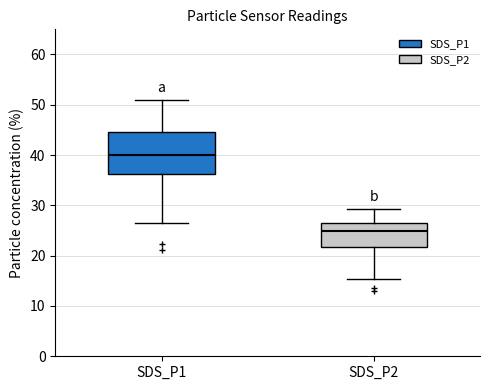

Reading left to right, read every box against the y-axis: the position of its median line, the range the box covers, and the ends of its whiskers. The values are not printed on the chart, so give them approximately, as read against the axis.

SDS_P1: median 40, box 36 to 45, whiskers 27 to 51
SDS_P2: median 25, box 22 to 26, whiskers 15 to 29